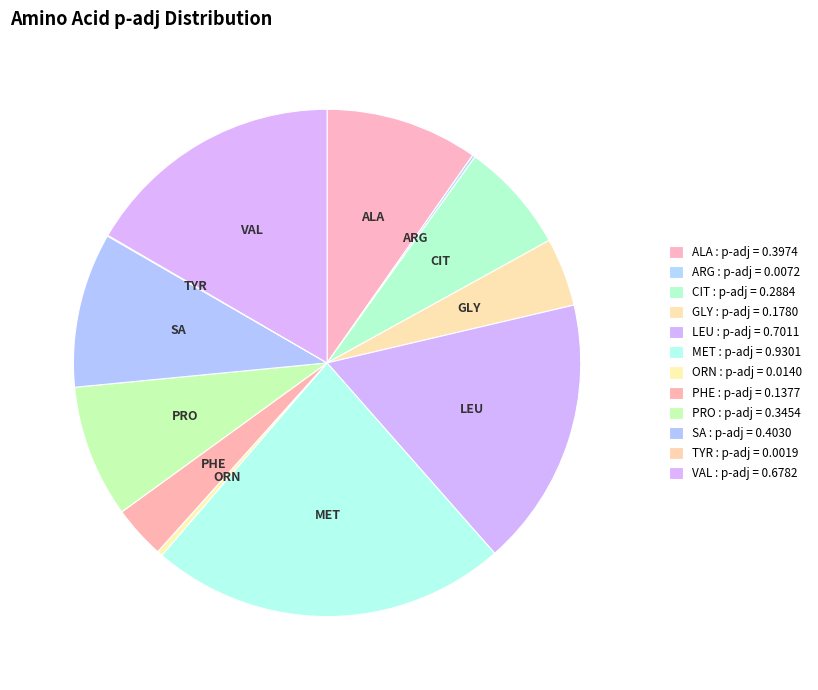

Which category has the biggest portion of the pie?

MET